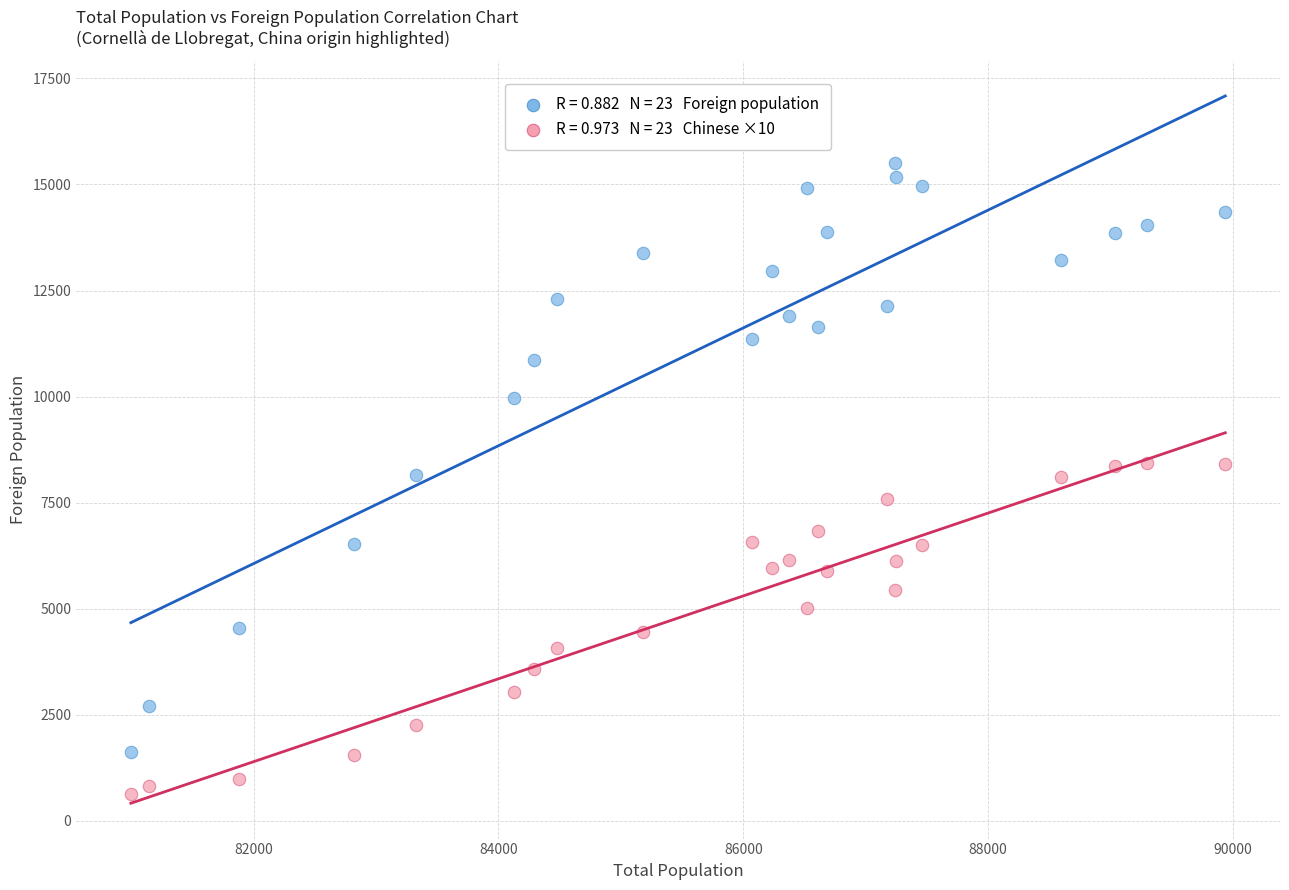

Across all data points, what is the range of Y values (max minus min)?

14868